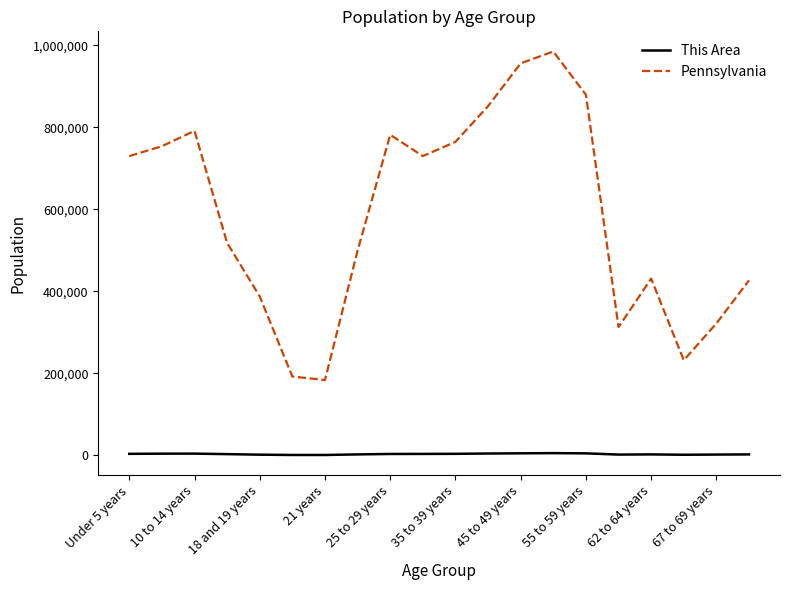

Which series has the largest range (max minus min)?

Pennsylvania